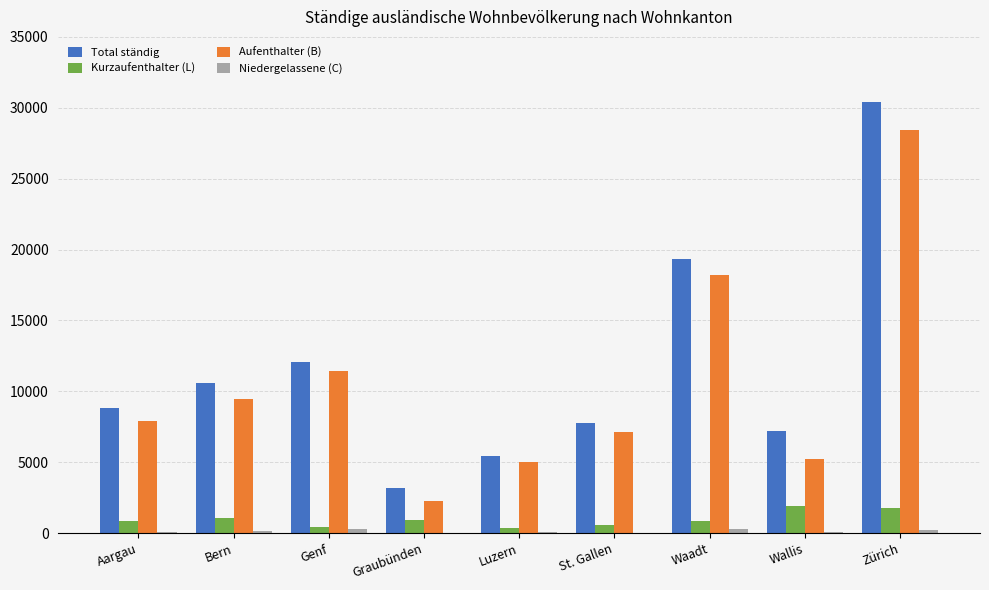

Is it true that Aufenthalter (B) equals 7160 at St. Gallen?

True